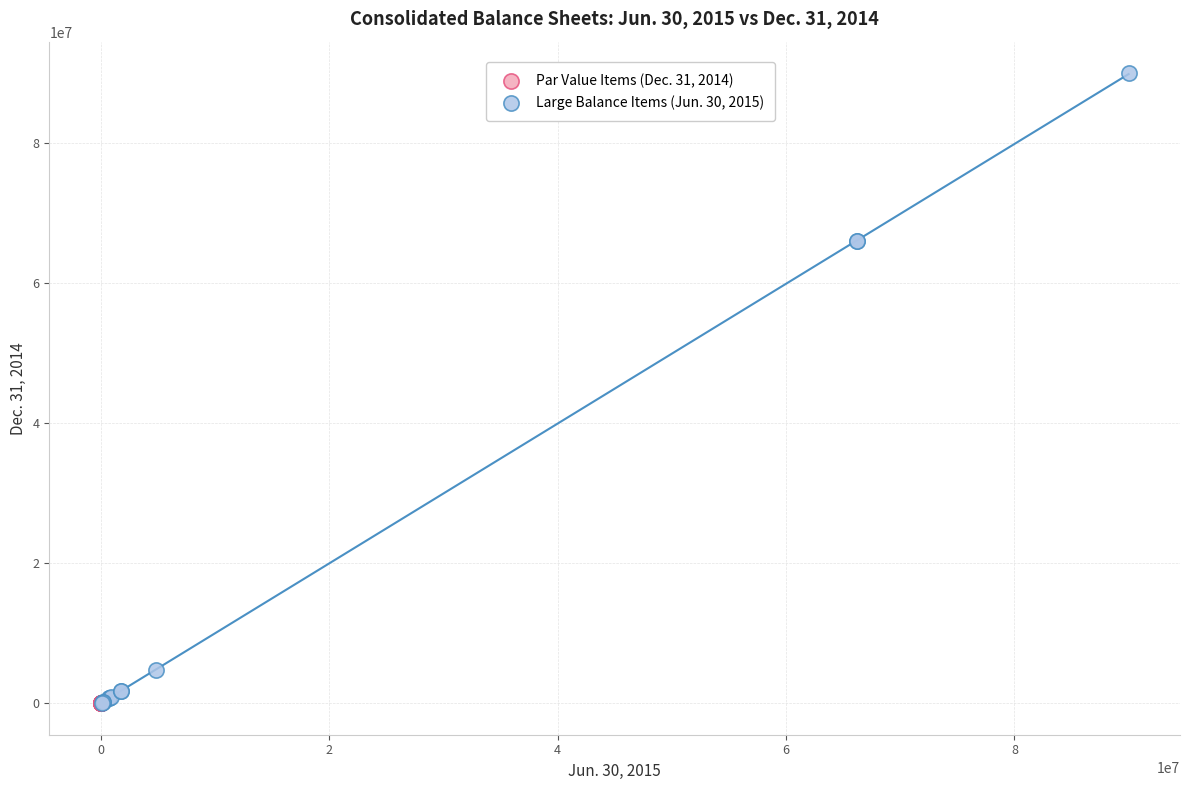

Which series has the largest Y range (max minus min)?

Large Balance Items (Jun. 30, 2015)